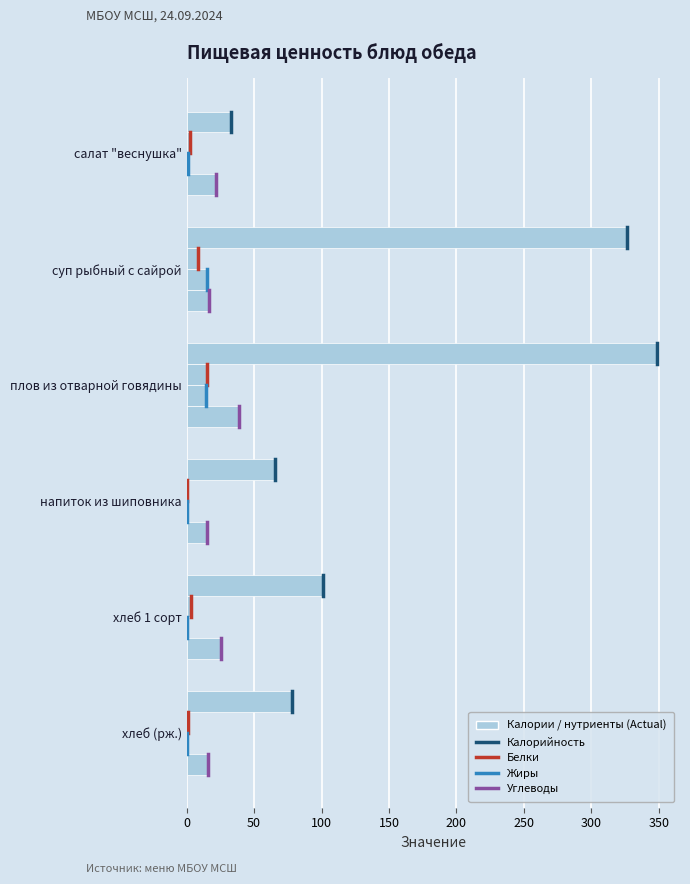

Count the number of categories in the chart.

6